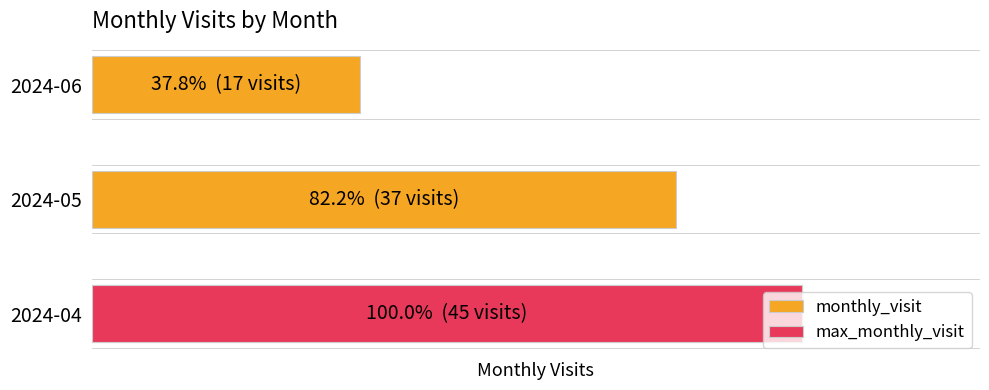

Approximately how many times larger is the value at 2024-04 compared to 2024-06?

2.6